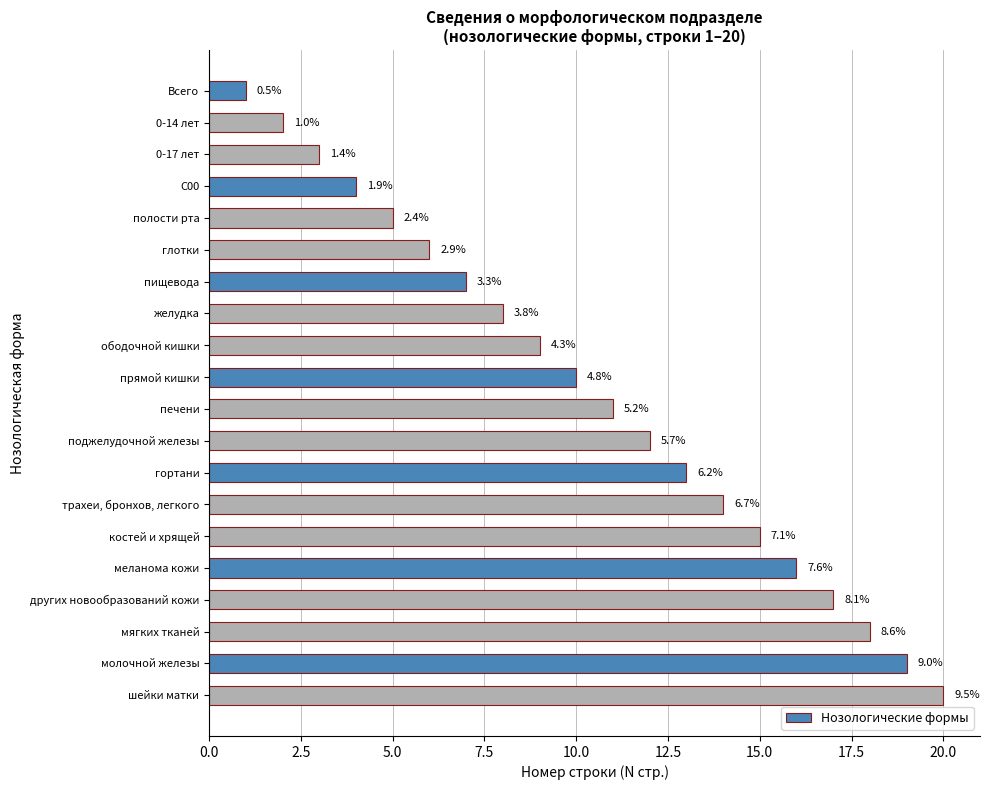

What is the average value?

10